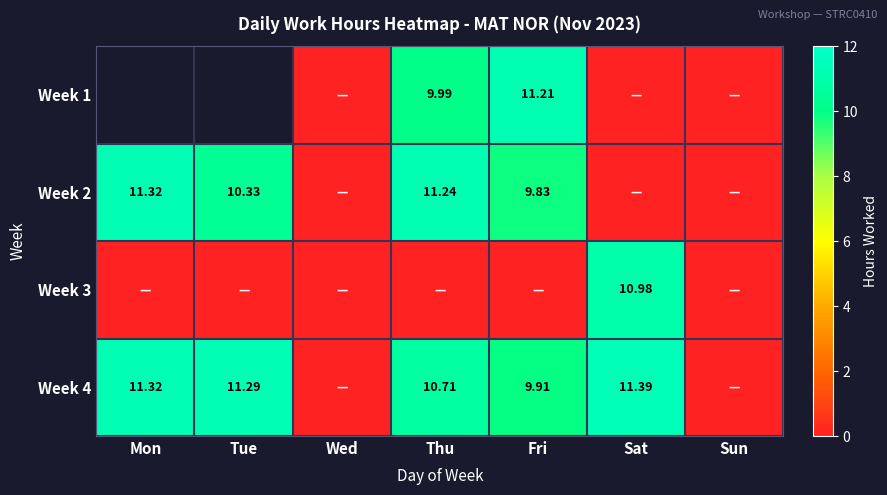

How many data points does each series have?

7